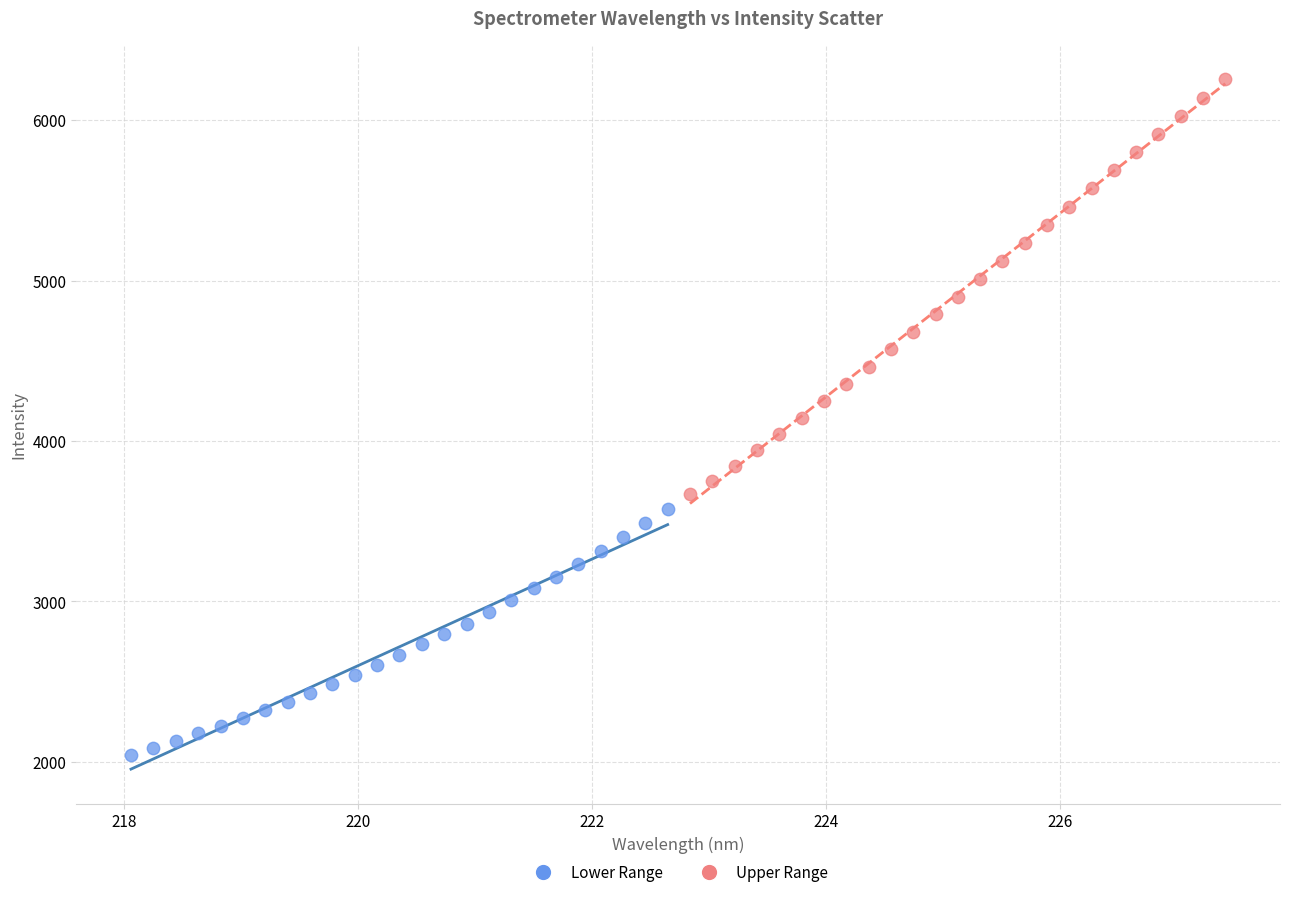

Which series contains the lowest Y value?

Lower Range